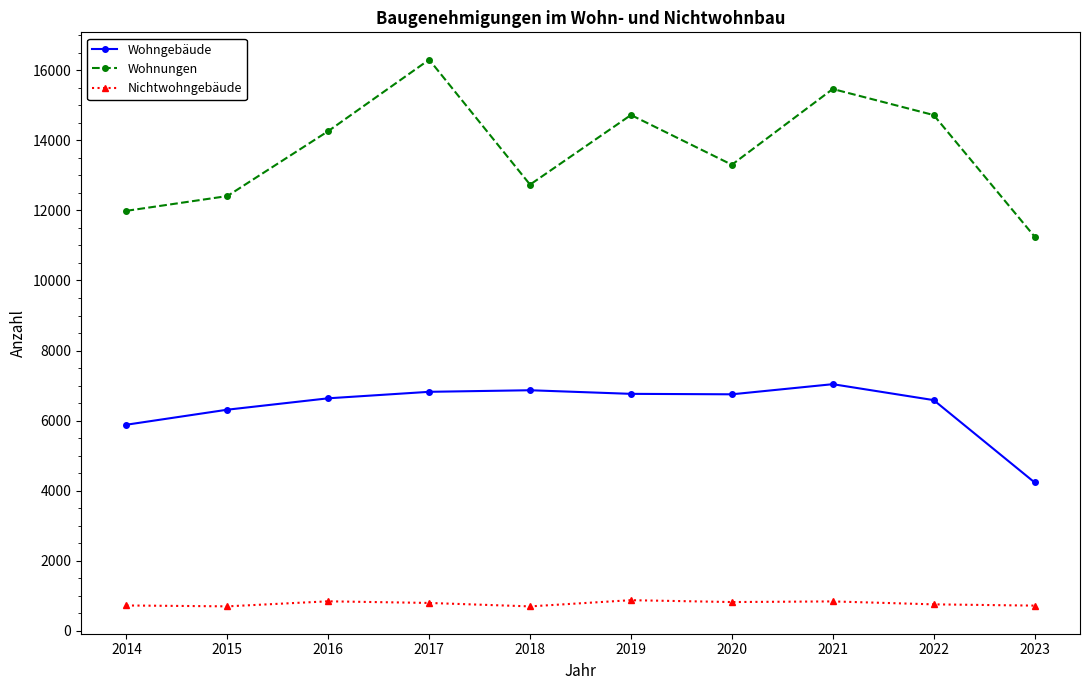

What is the total value across all series at 2018?

20301